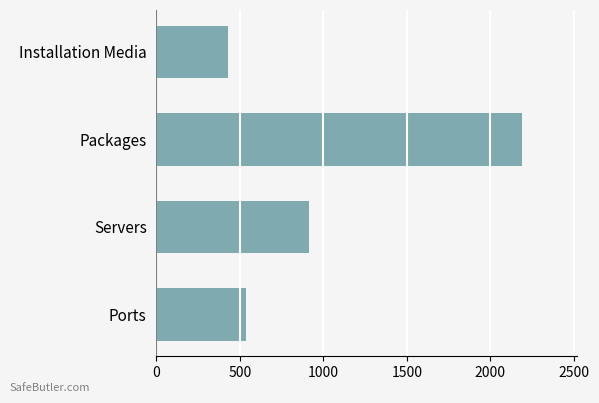

Reading top to bottom, extract all data points from this chart.

430	2191	915	539